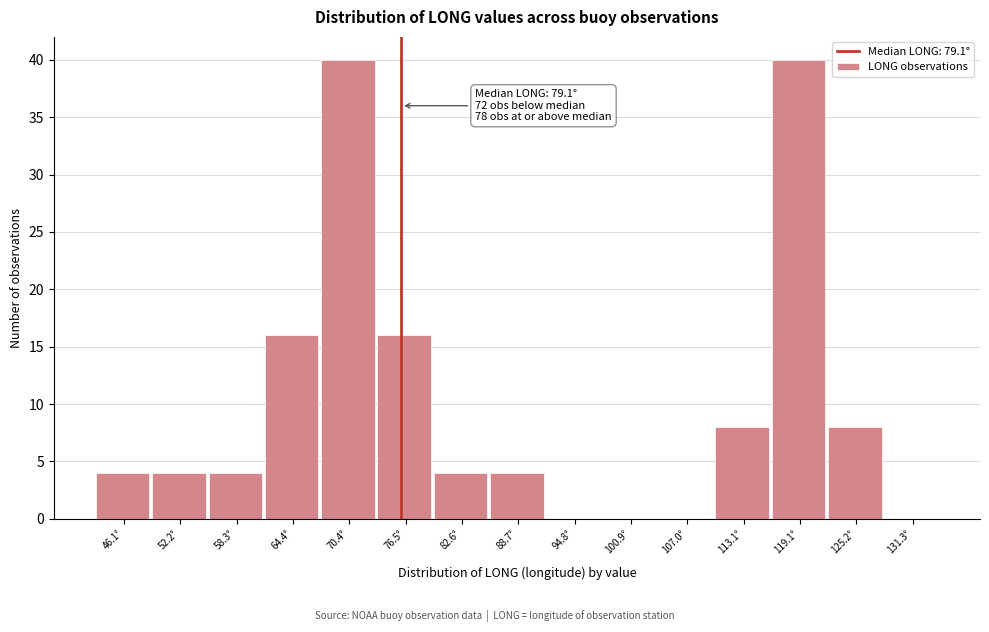

Reading left to right, transcribe all the data shown in this chart.

46.1°=4	52.2°=4	58.3°=4	64.4°=16	70.4°=40	76.5°=16	82.6°=4	88.7°=4	94.8°=0	100.9°=0	107.0°=0	113.1°=8	119.1°=40	125.2°=8	131.3°=0